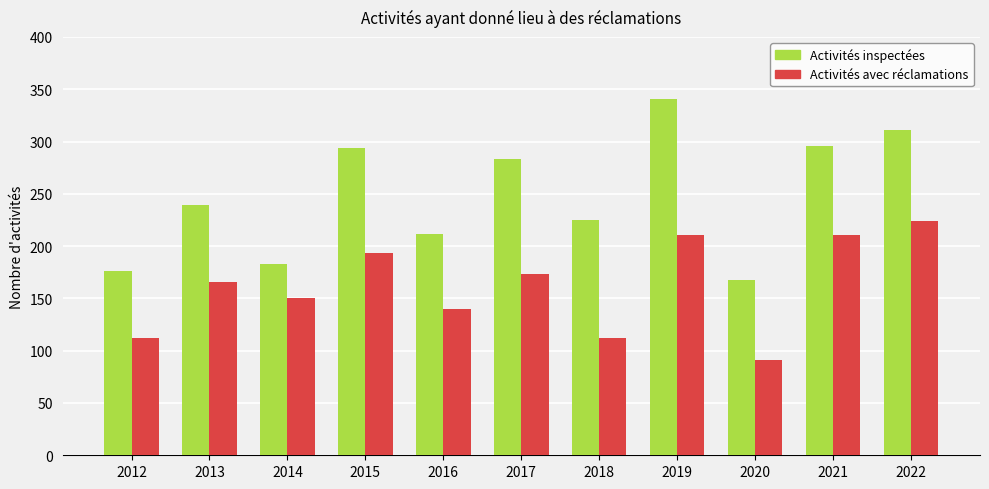

How many bars are there in total?

22